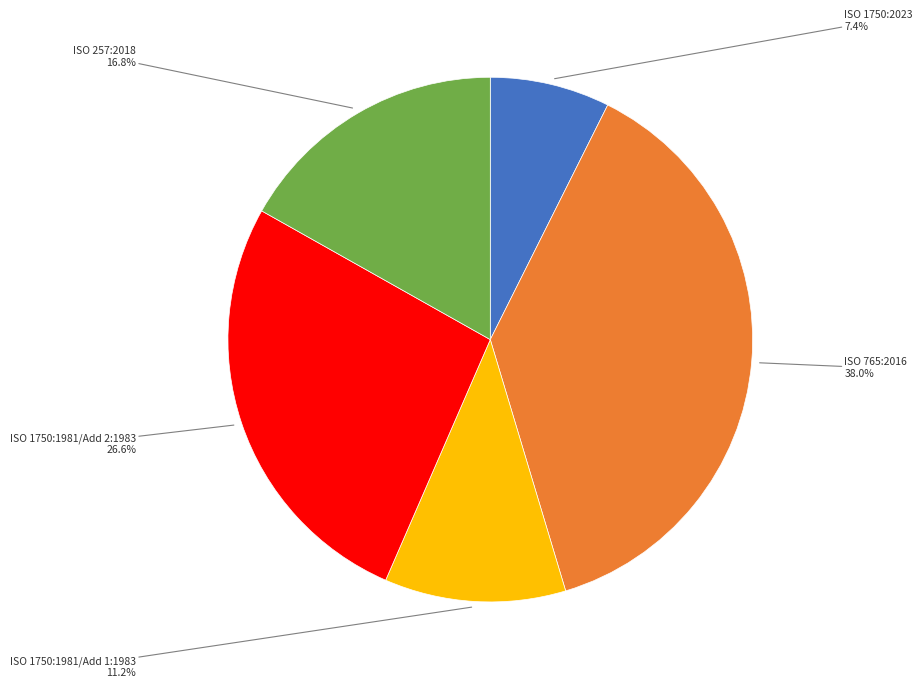

Is there any slice that represents more than half of the pie?

No